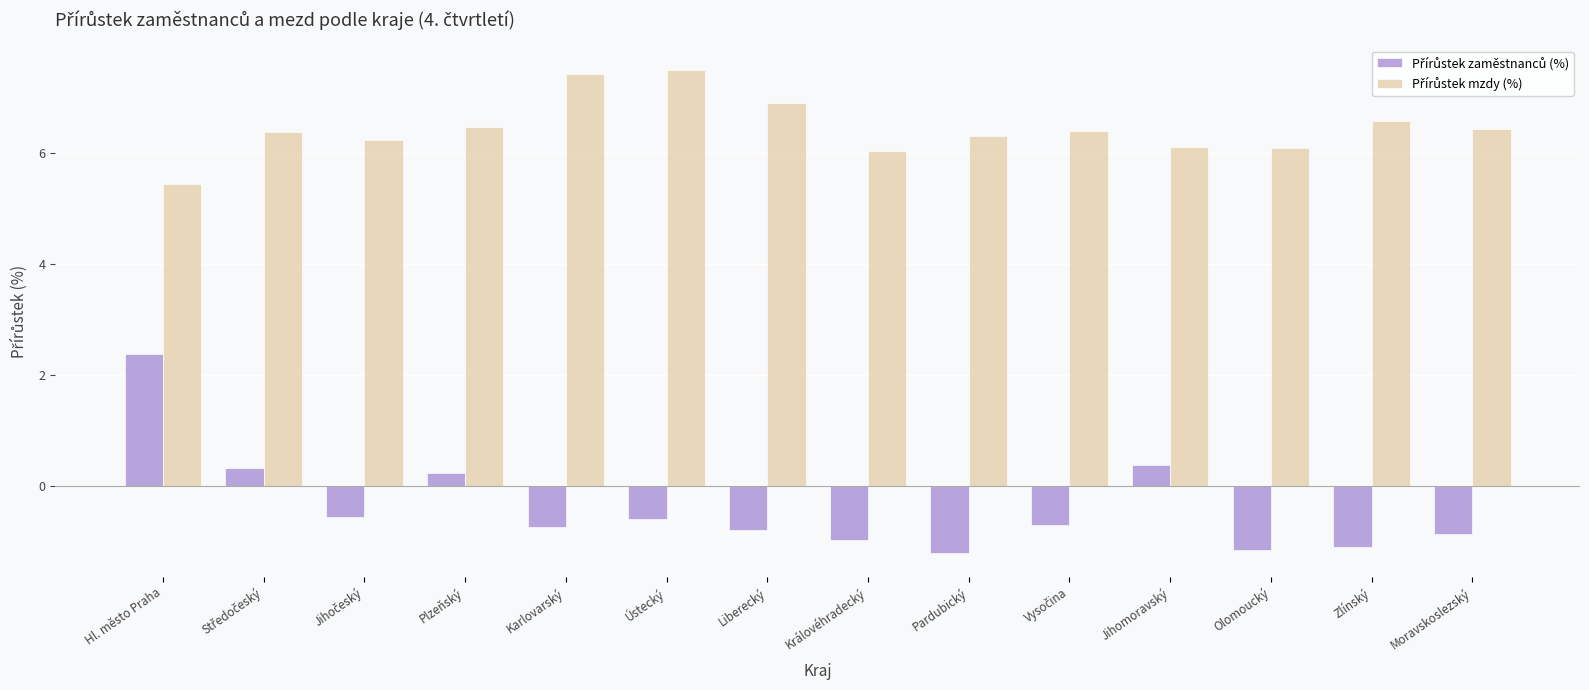

At how many categories does at least one series exceed 4?

14